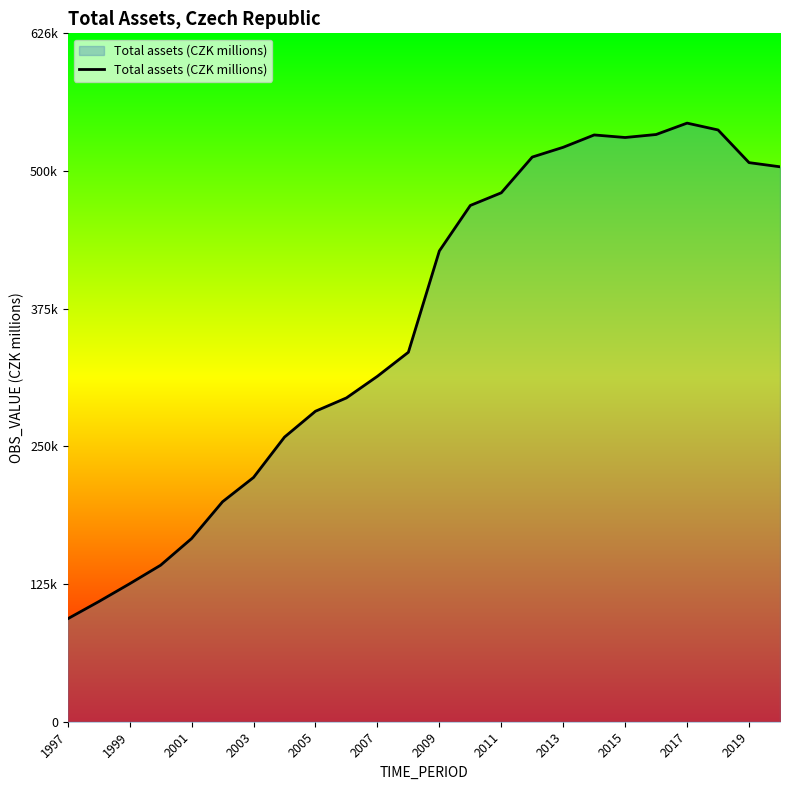

Where does the data first go above 428229?

13